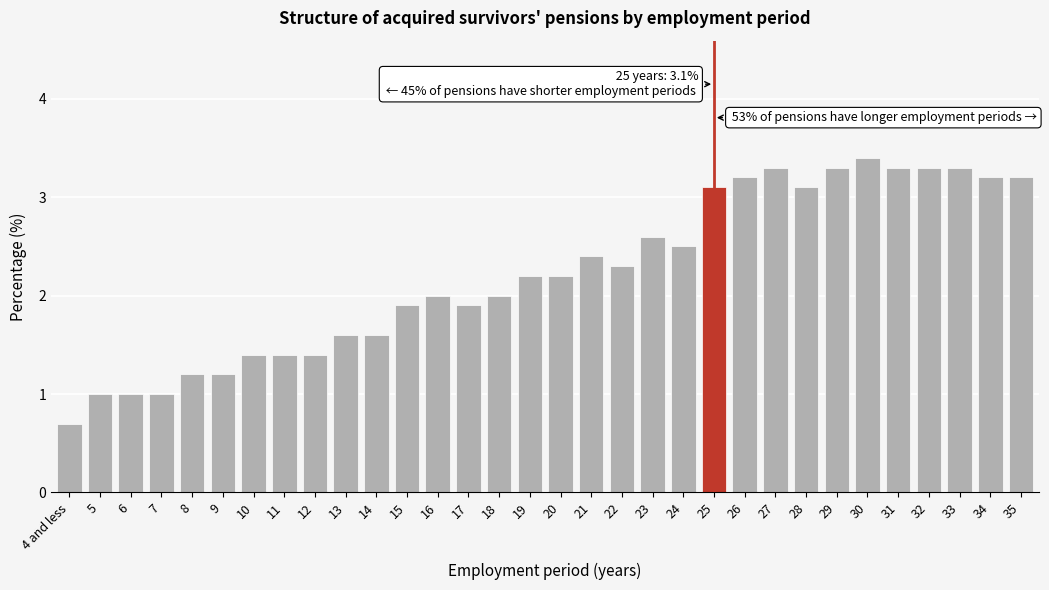

What is the value of the 2nd bar from the left?

1.0